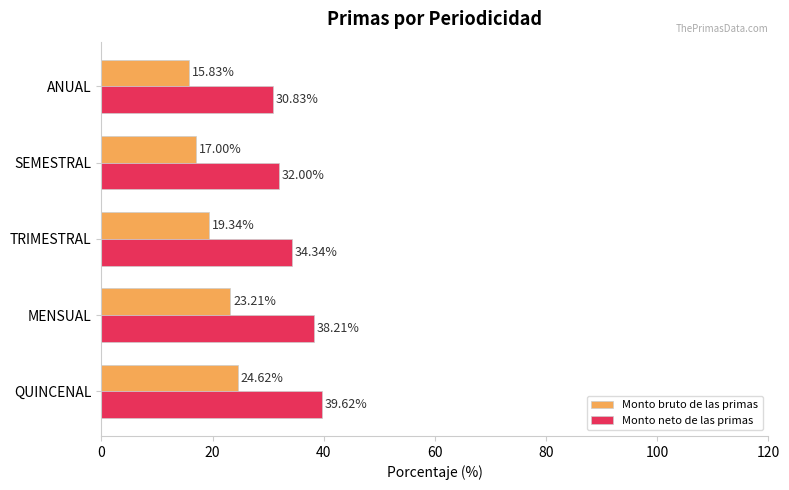

Rank the series by their maximum value, from lowest to highest.

Monto bruto de las primas, Monto neto de las primas